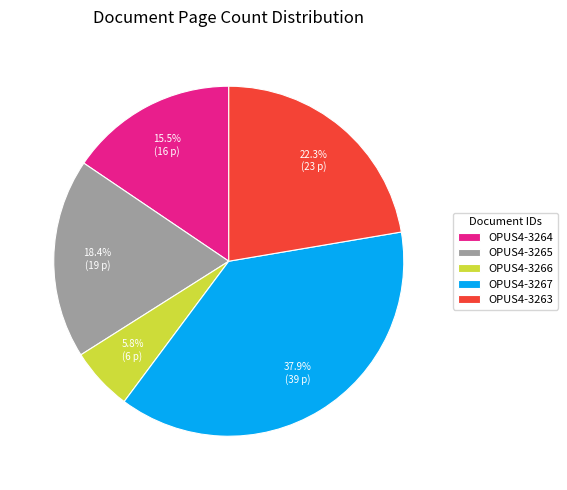

To the nearest percent, what portion does OPUS4-3265 represent?

18%